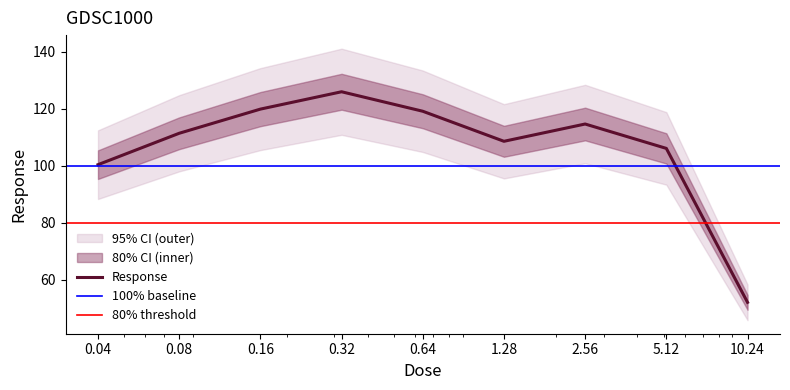

How many categories are shown in the chart?

9